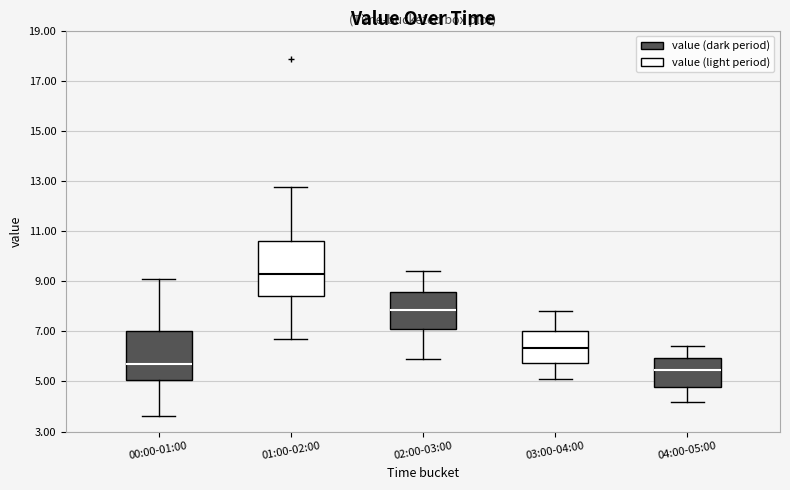

Reading left to right, read every box against the y-axis: the position of its median line, the range the box covers, and the ends of its whiskers. The values are not printed on the chart, so give them approximately, as read against the axis.

00:00-01:00: median 5.8, box 5.0 to 7.0, whiskers 3.6 to 9.2
01:00-02:00: median 9.2, box 8.4 to 10.6, whiskers 6.6 to 12.8
02:00-03:00: median 7.8, box 7.0 to 8.6, whiskers 6.0 to 9.4
03:00-04:00: median 6.4, box 5.8 to 7.0, whiskers 5.2 to 7.8
04:00-05:00: median 5.4, box 4.8 to 6.0, whiskers 4.2 to 6.4